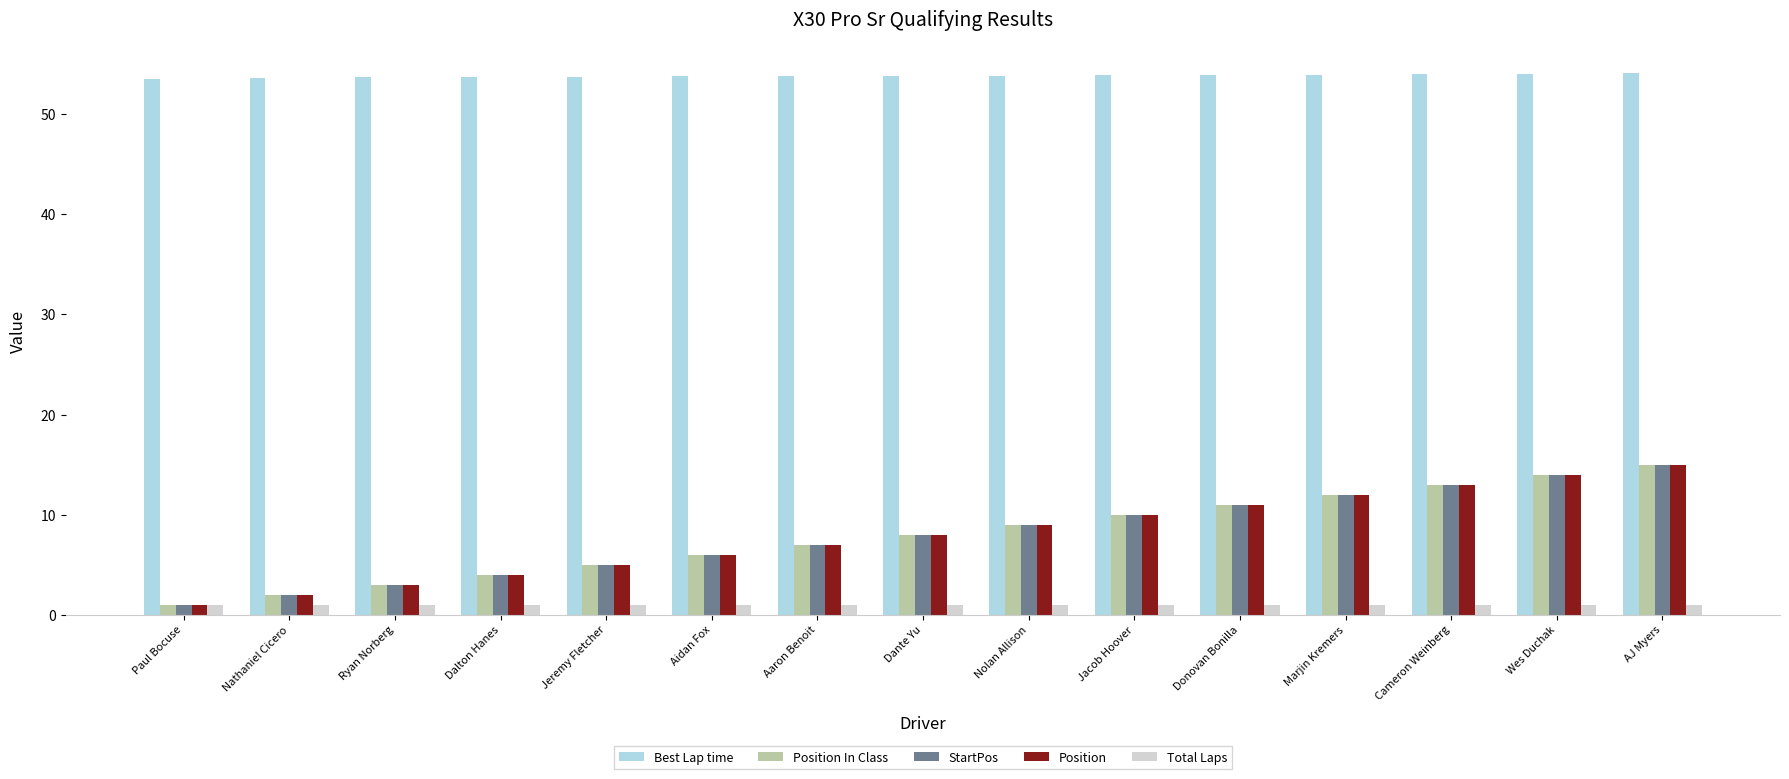

The Position In Class series shows 2.4 at Dante Yu. True or false?

False